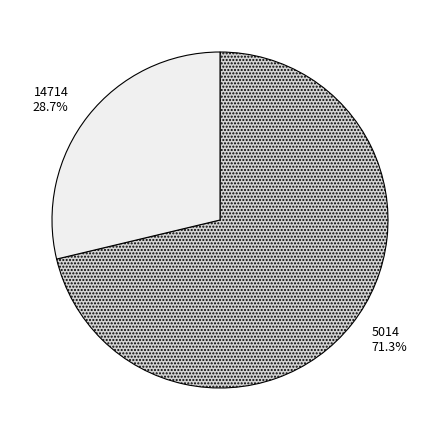

Combined, do 5014 and 14714 account for over 50%?

Yes